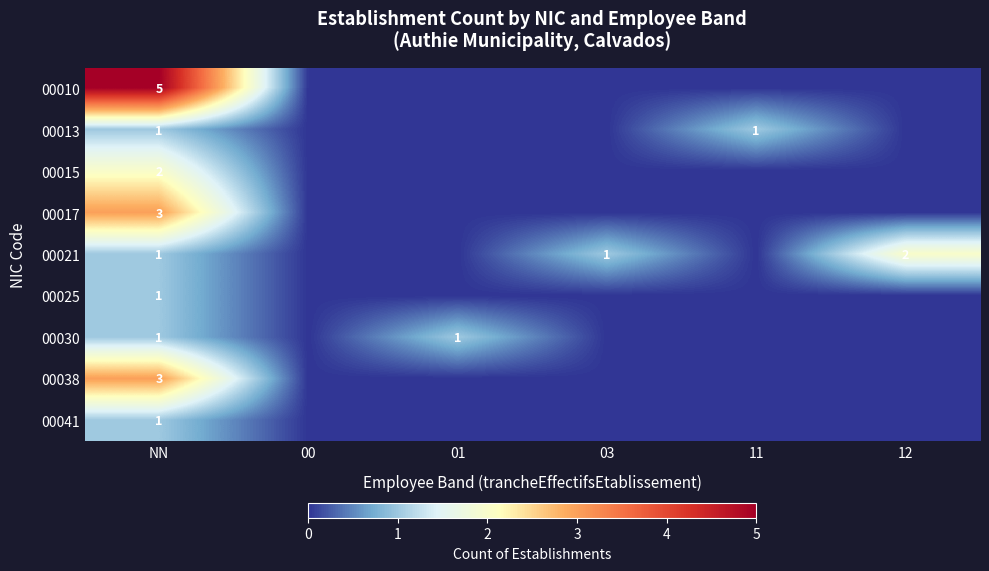

The value of 00013 at NN is 0. True or false?

False